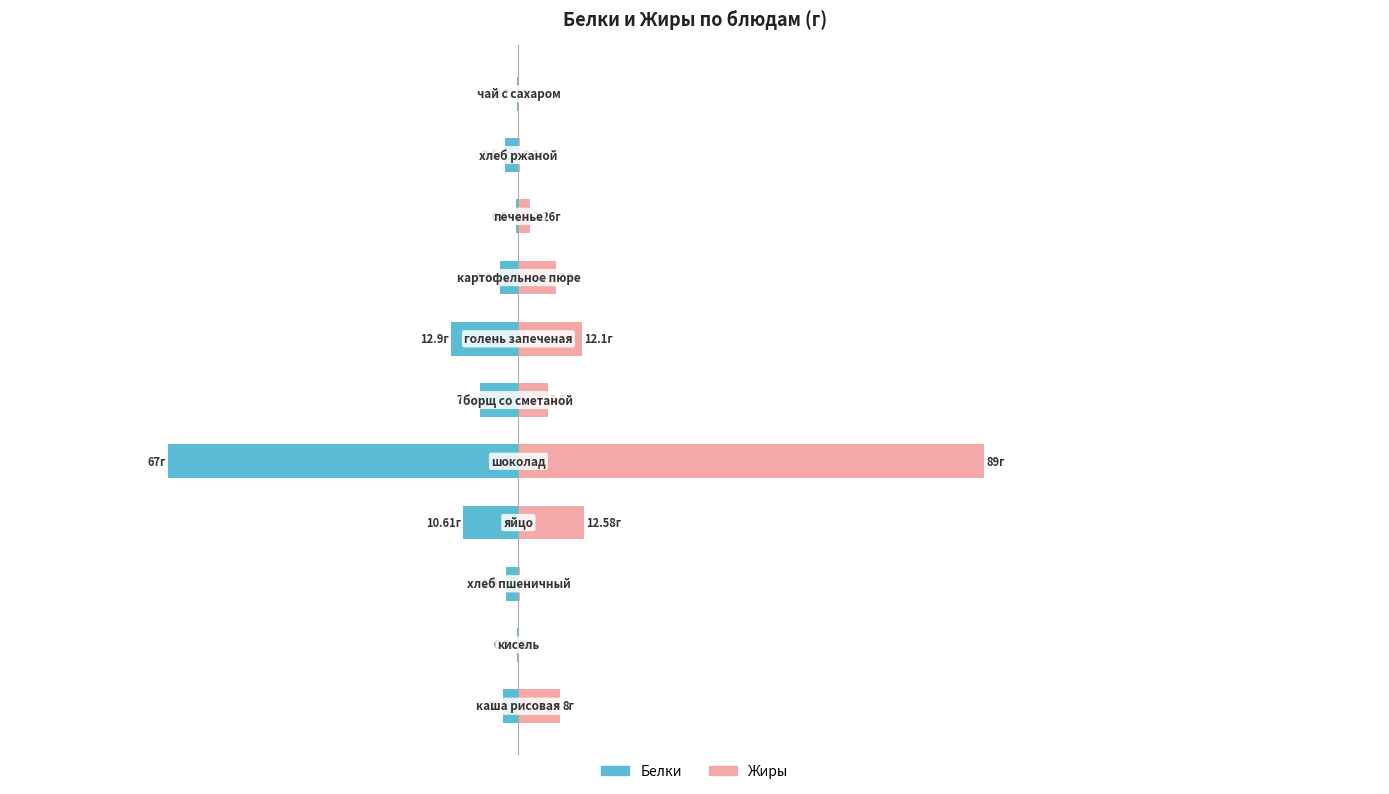

What is the difference between the maximum and minimum values in the Белки series?

66.8